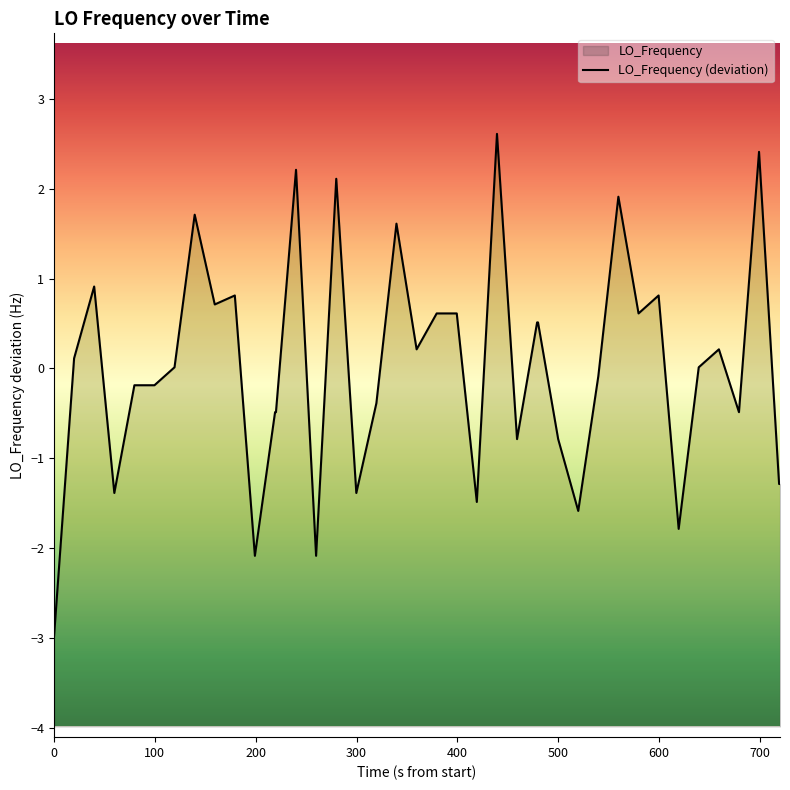

Reading right to left, extract all data points from this chart.

-1.3	-1.3	2.4	-0.5	0.2	0.0	-1.8	0.8	0.6	1.9	-0.1	-1.6	-0.8	0.5	0.5	-0.8	2.6	-1.5	0.6	0.6	0.2	1.6	-0.4	-1.4	2.1	-2.1	2.2	-0.5	-0.5	-2.1	0.8	0.7	1.7	0.0	-0.2	-0.2	-1.4	0.9	0.1	-3.0